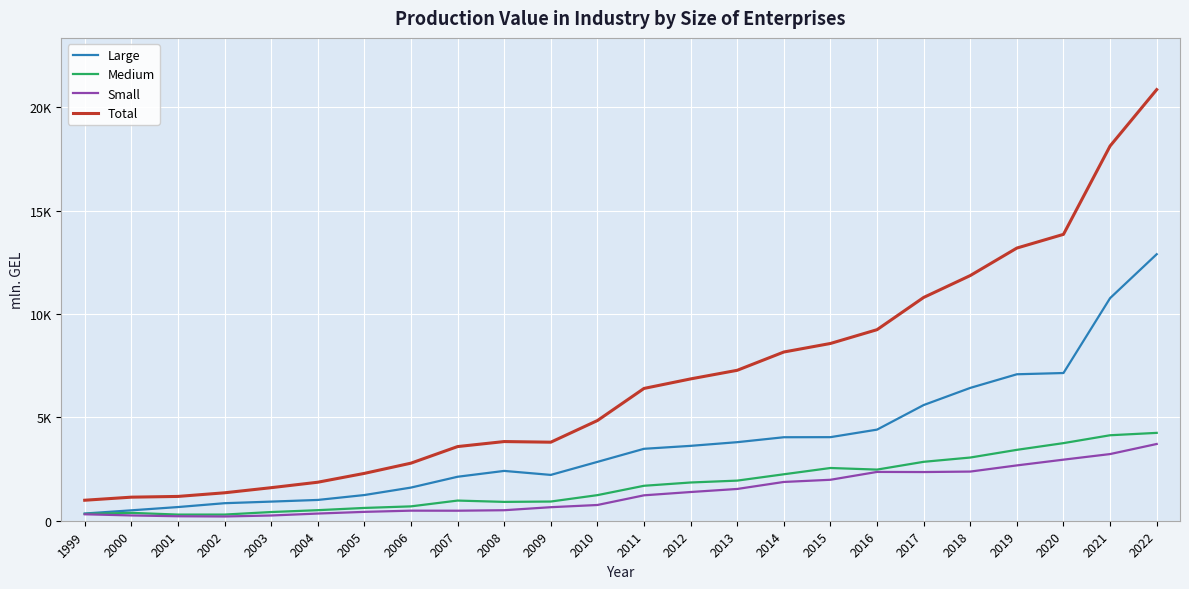

Where does the Small series first go above 1229?

2011